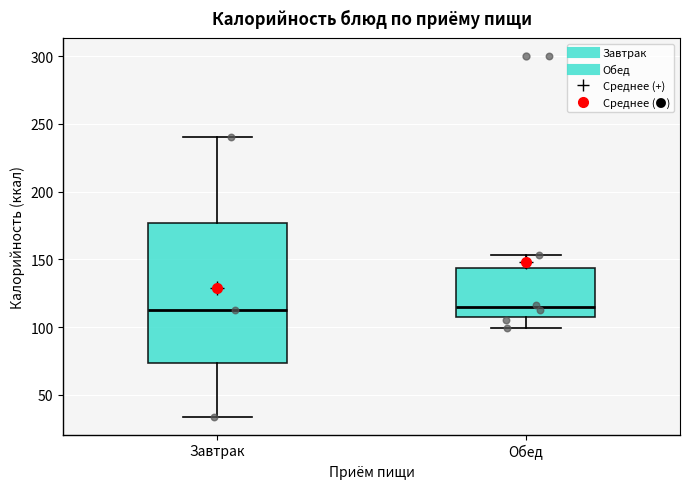

Reading left to right, read every box against the y-axis: the position of its median line, the range the box covers, and the ends of its whiskers. The values are not printed on the chart, so give them approximately, as read against the axis.

Завтрак: median 115, box 75 to 175, whiskers 35 to 240
Обед: median 115, box 105 to 145, whiskers 100 to 155